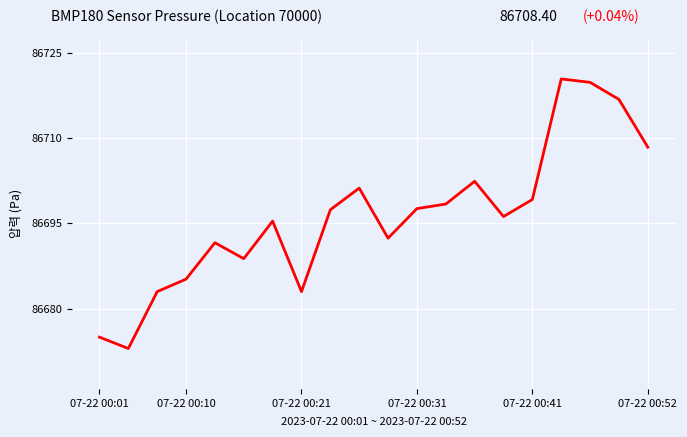

How many interior local peaks (higher than both neighbors) does the data have?

5